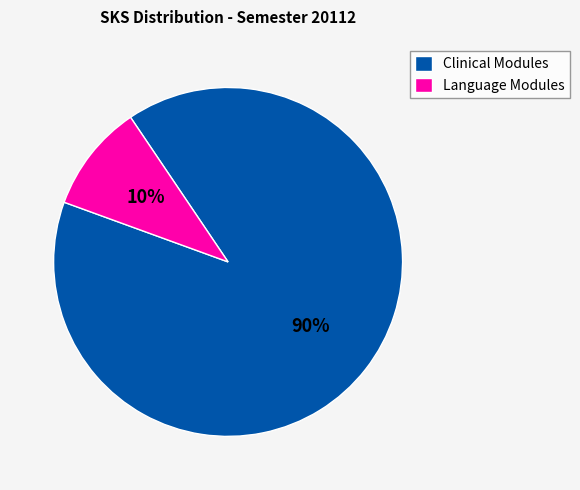

What is the largest slice in the pie chart?

Clinical Modules